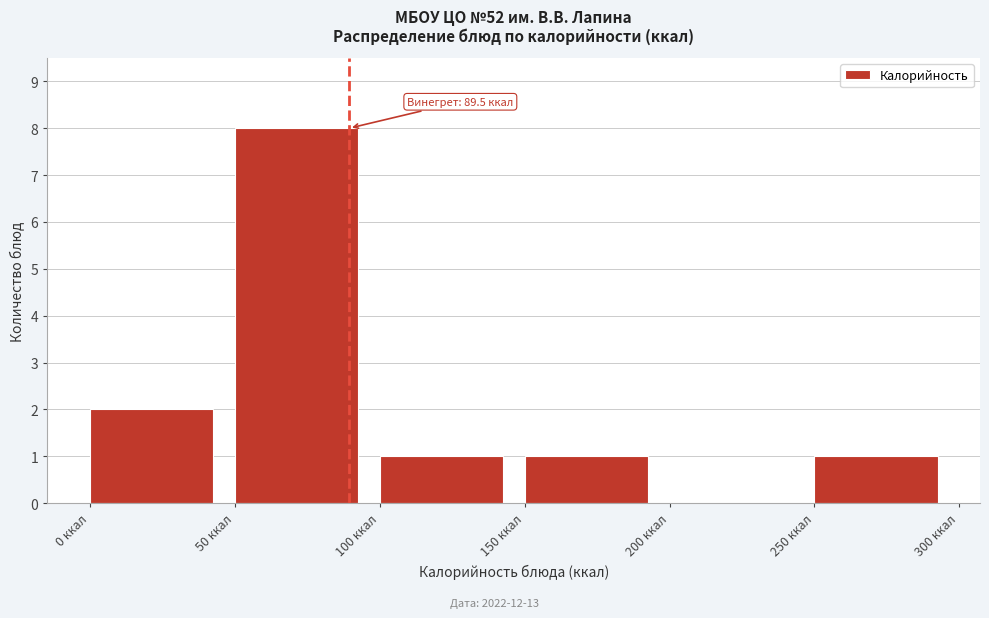

Which range on the x-axis has the tallest bar?

50 to 100